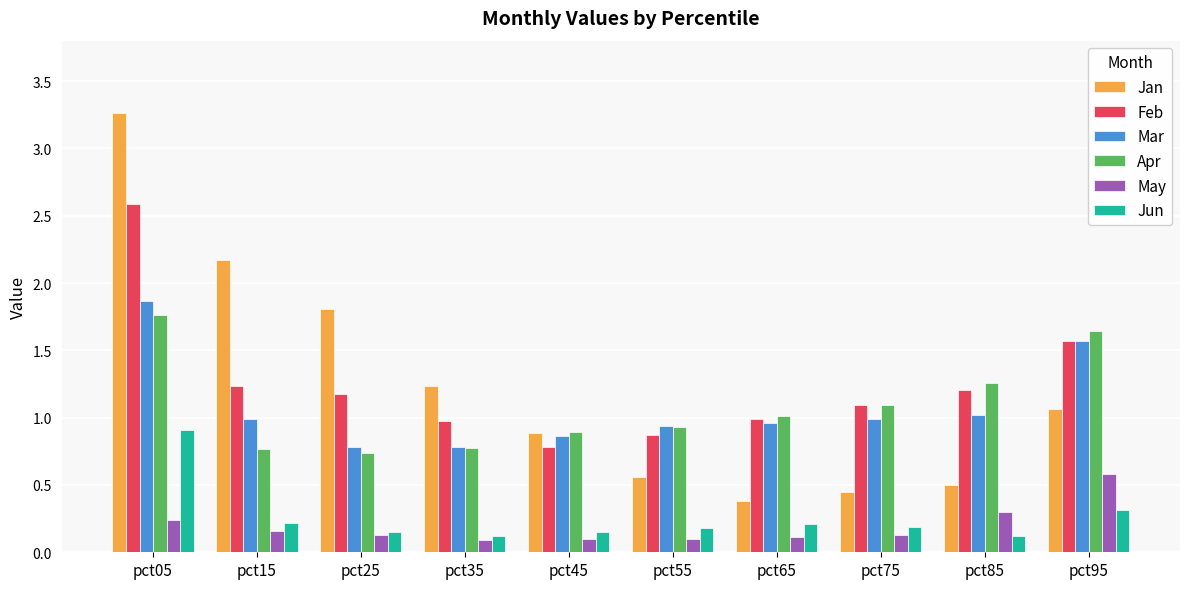

Is it true that Jan equals 0.4 at pct65?

True